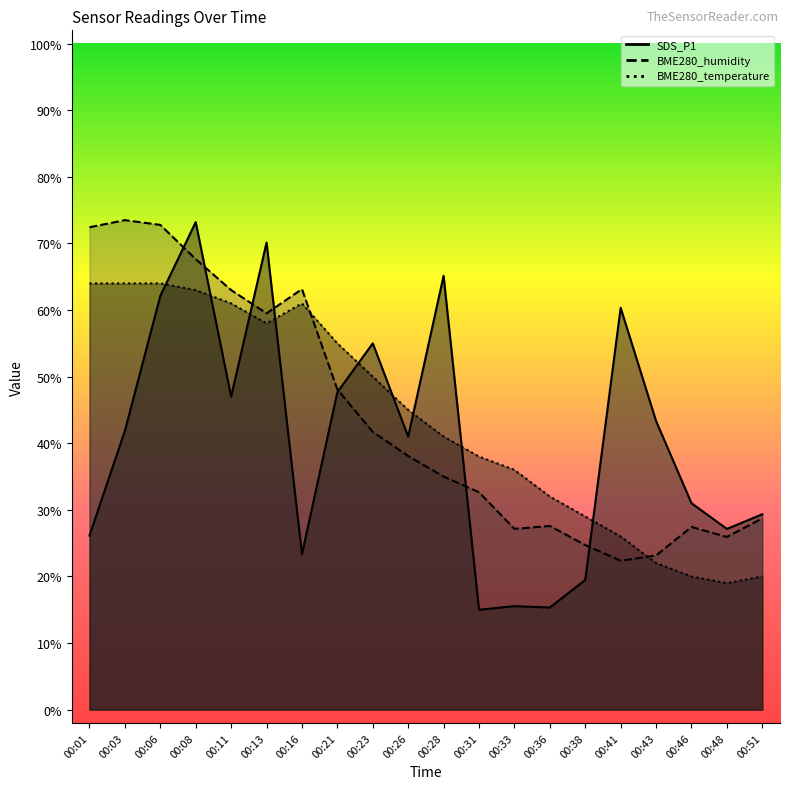

At 00:28, list the series in order from largest to smallest.

SDS_P1, BME280_temperature, BME280_humidity